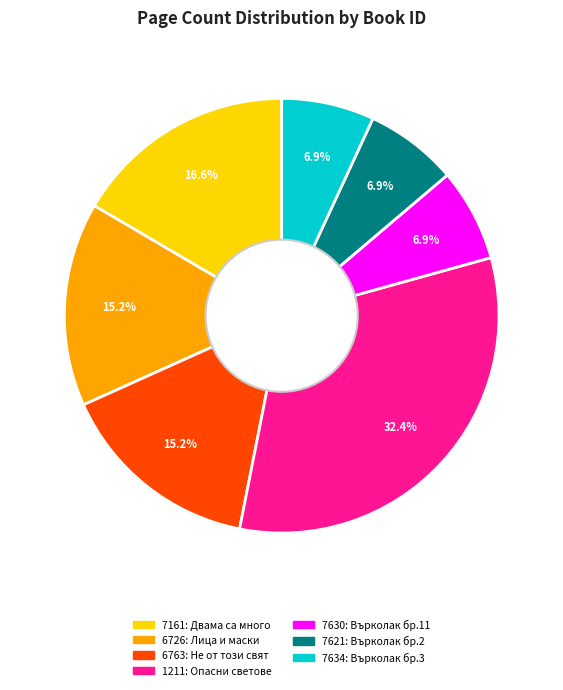

Does any single category account for the majority?

No